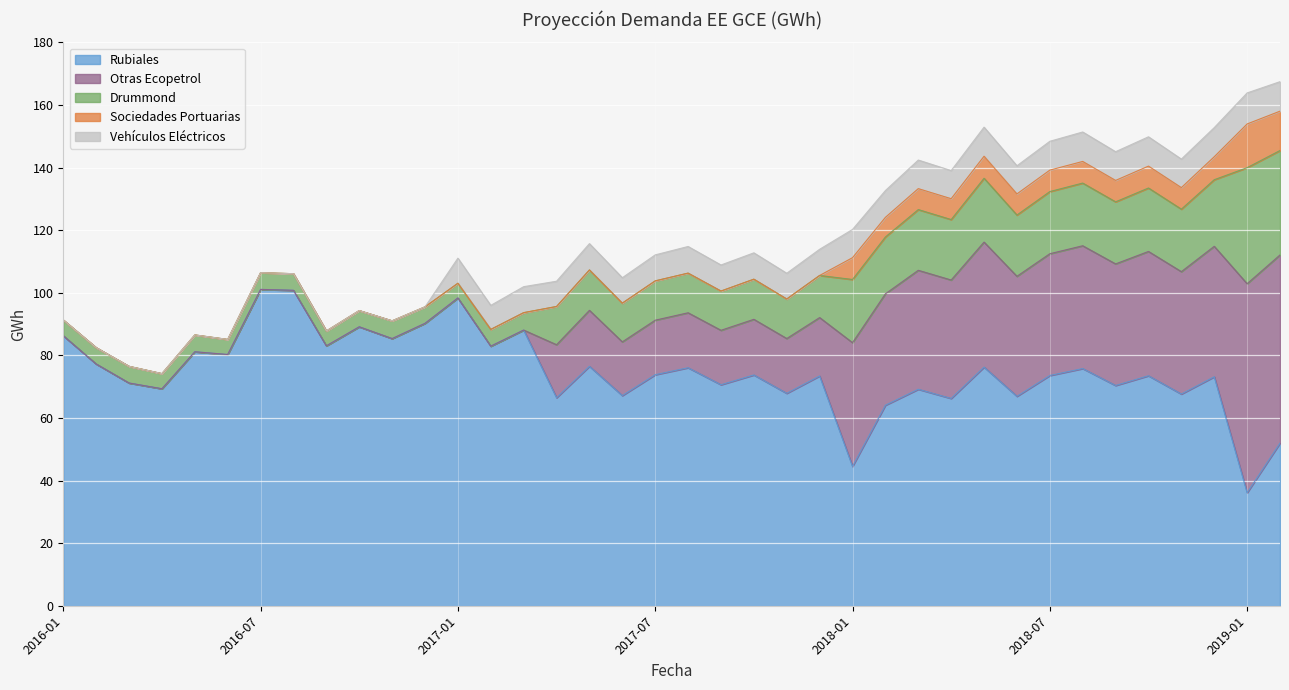

At which label does Otras Ecopetrol reach its minimum?

2016-01